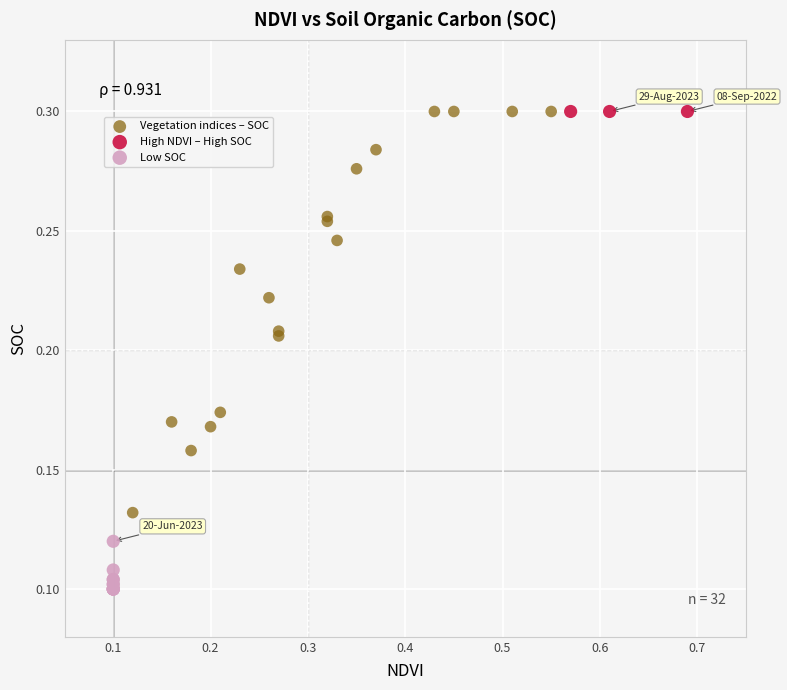

Which series reaches the minimum Y coordinate?

Low SOC